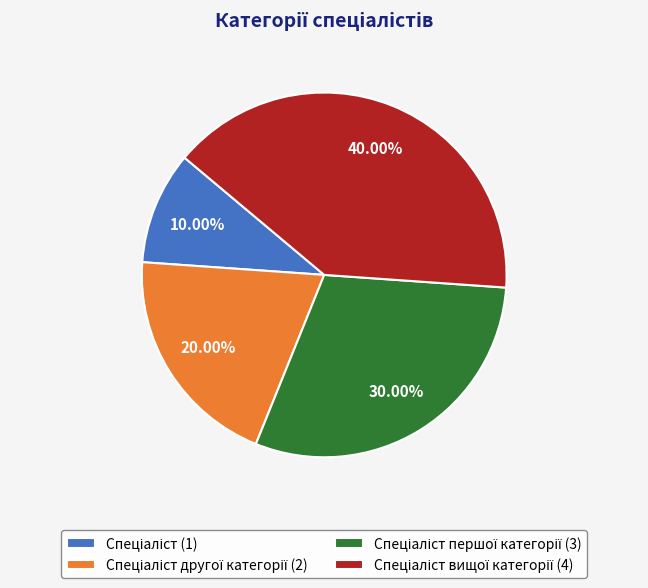

Is there a majority slice in this chart?

No